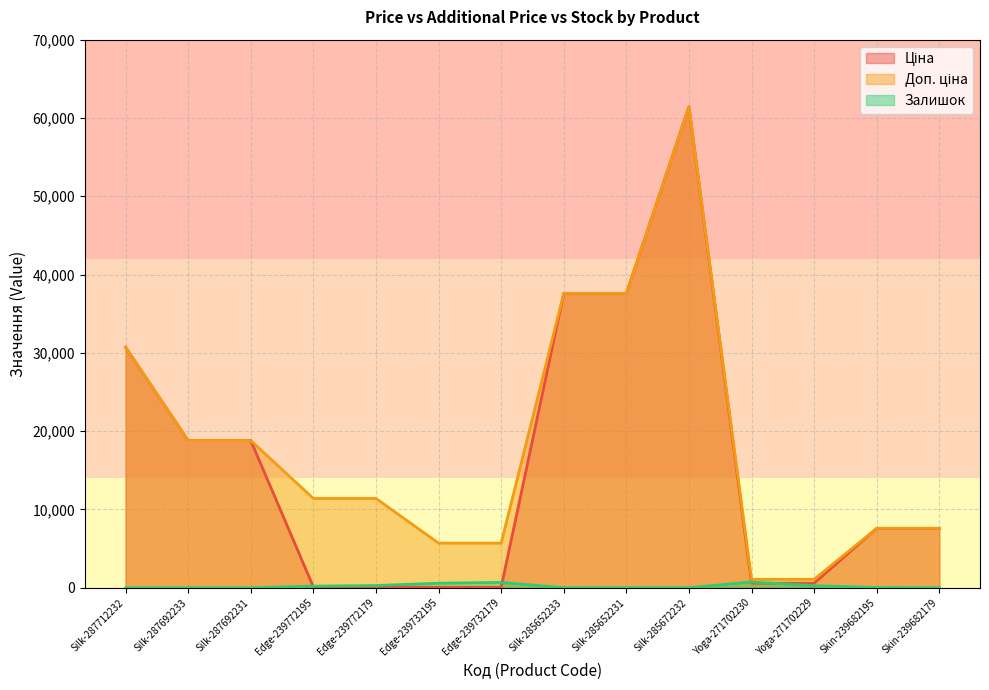

At Yoga-271702229, list the series in order from largest to smallest.

Доп. ціна, Ціна, Залишок